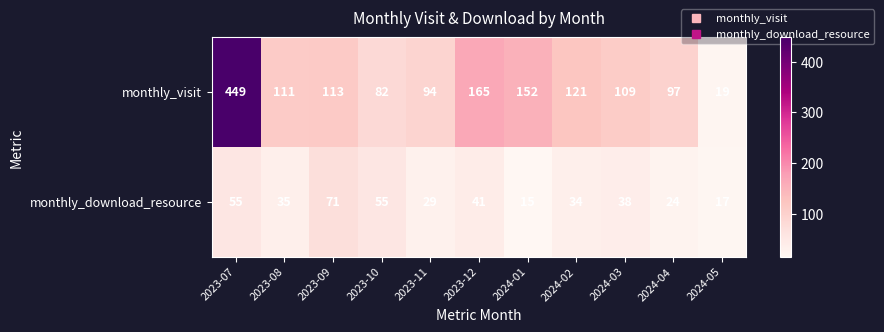

Count the number of categories in the chart.

11